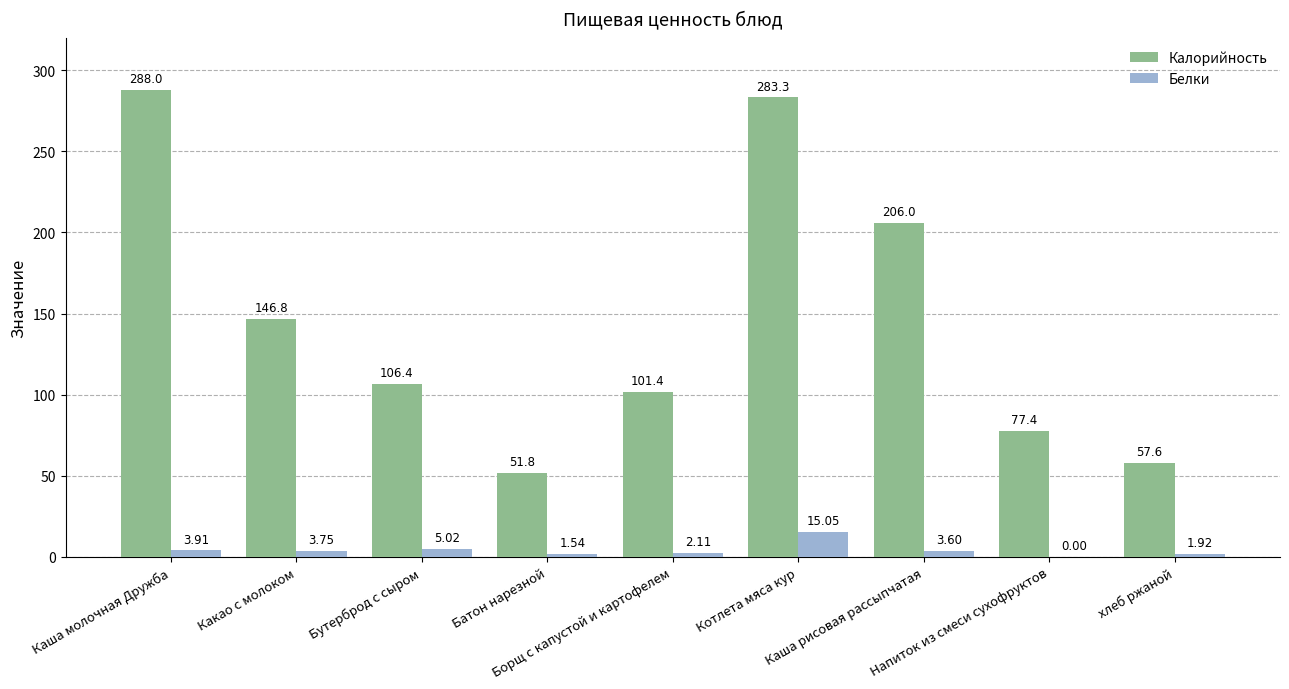

What are all the series names shown in the legend?

Калорийность, Белки